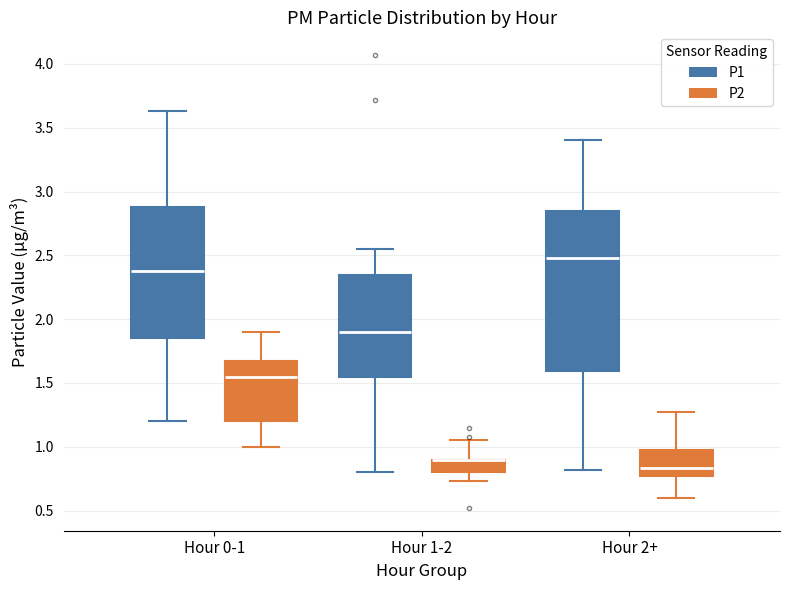

Which box is the tallest, from its lower edge to its upper edge?

Hour 2+ (P1)